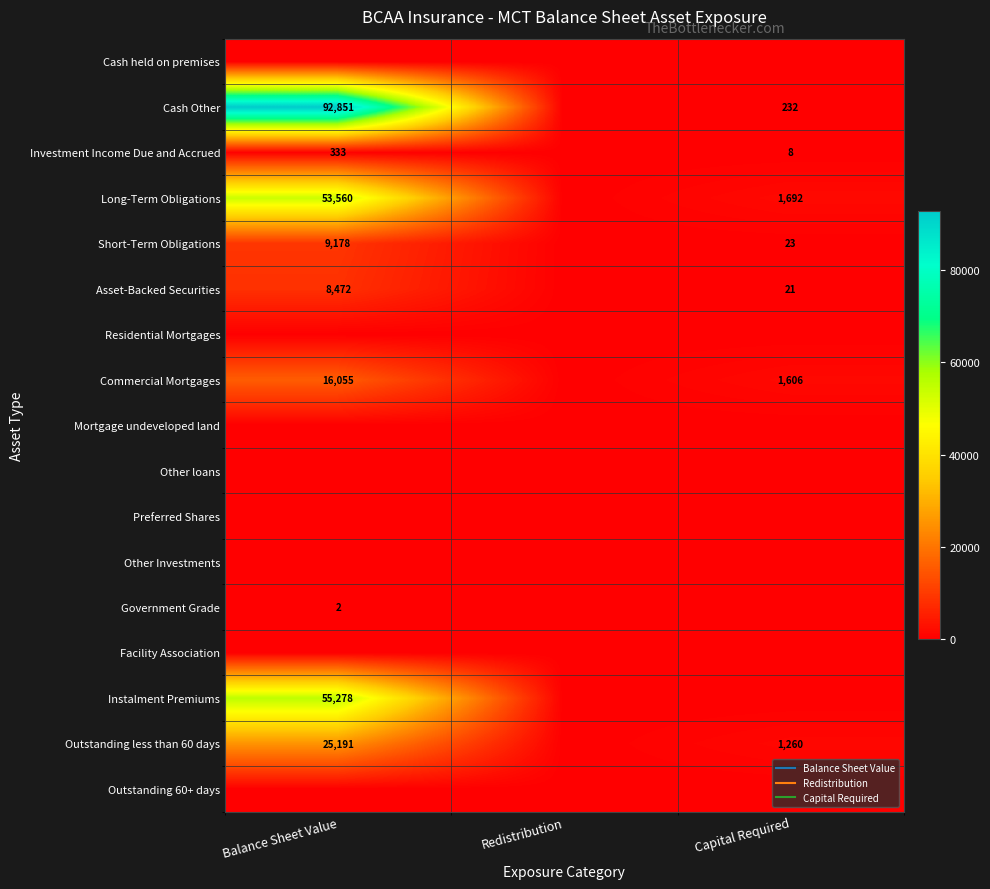

List the labels in order of Other Investments value, largest first.

Balance Sheet Value, Redistribution, Capital Required